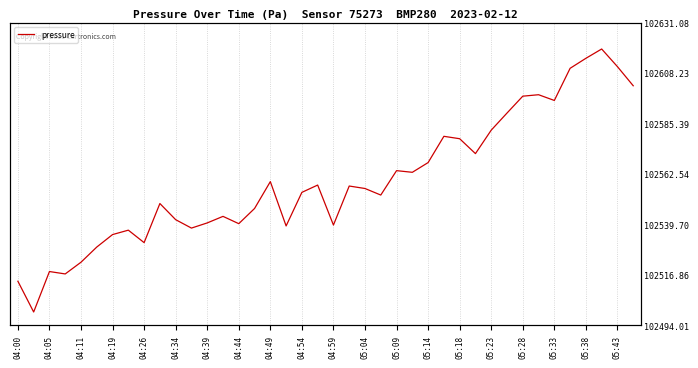

What position from the left is 37?

38